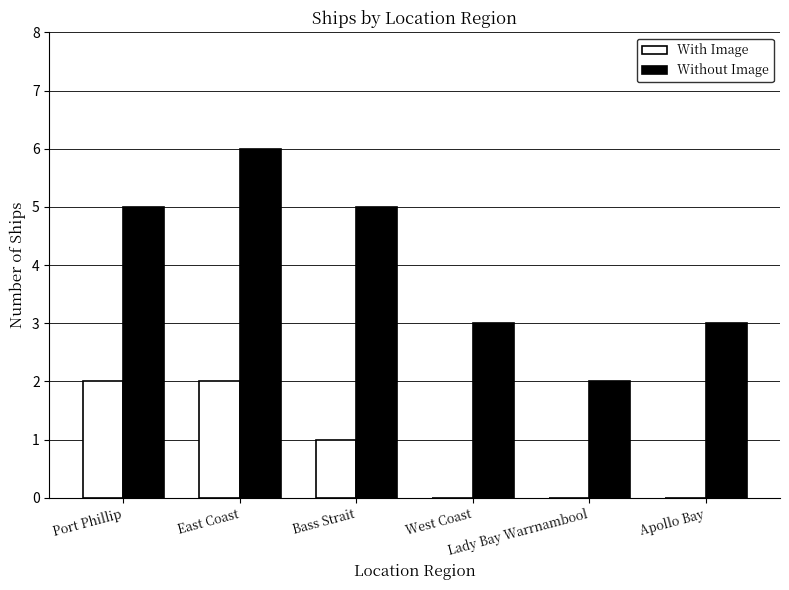

What is the average value of the Without Image series?

4